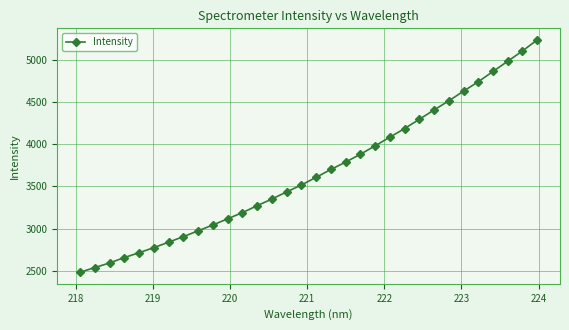

What is the sum of all values?

117364.2